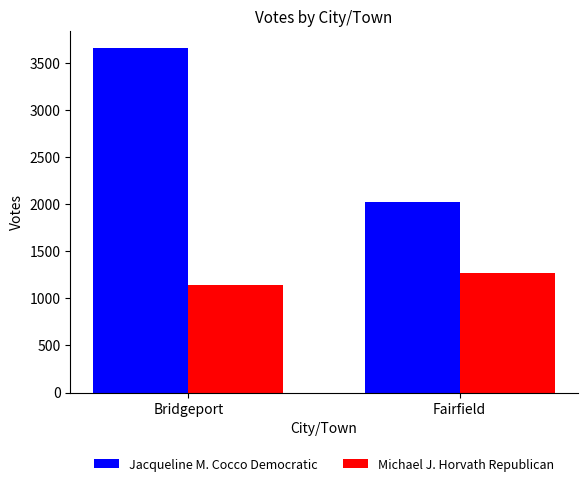

What is the difference between the highest and lowest values at Bridgeport?

2518